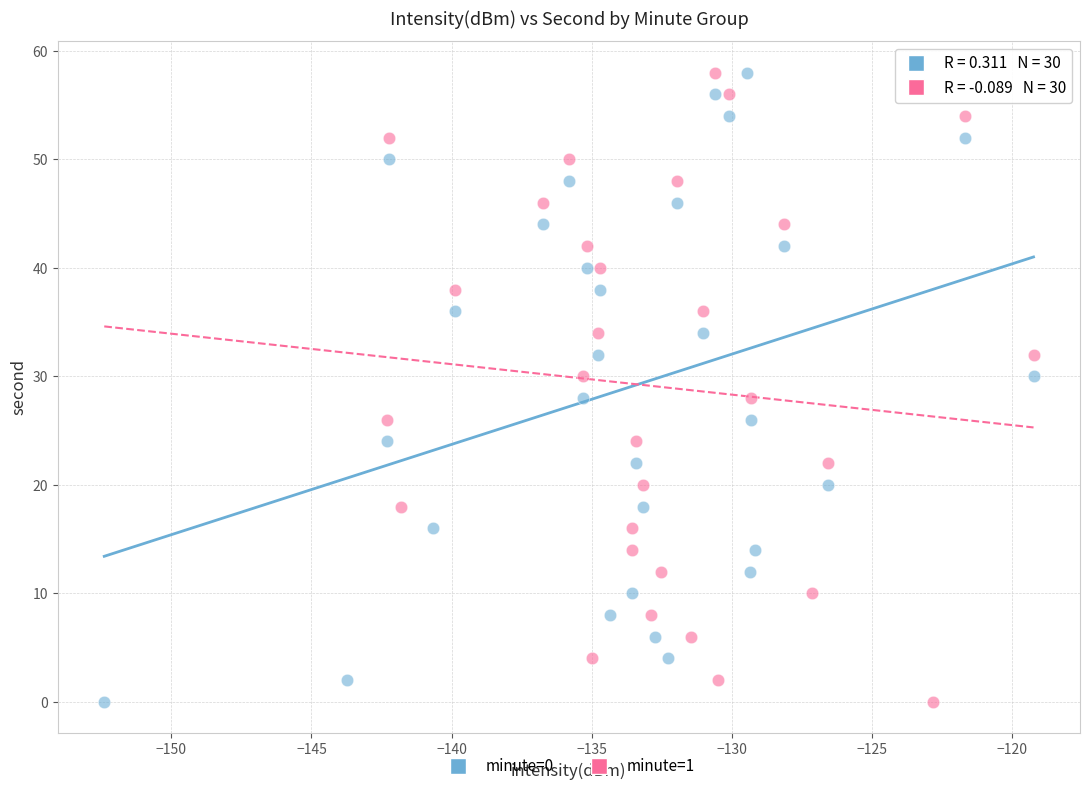

What are all the series names shown in the legend?

minute=0, minute=1